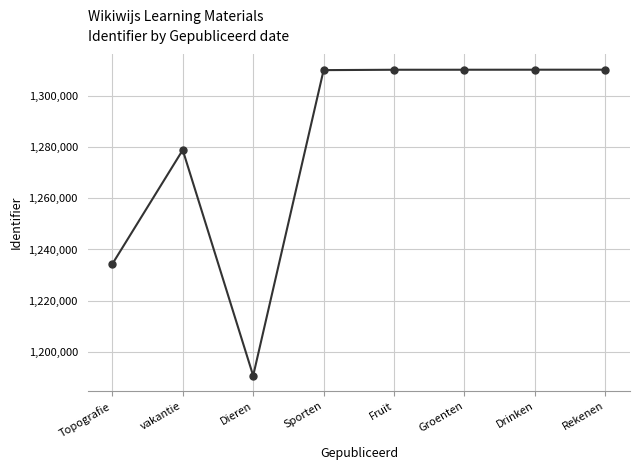

What is the value of the 7th point from the left?

1310304